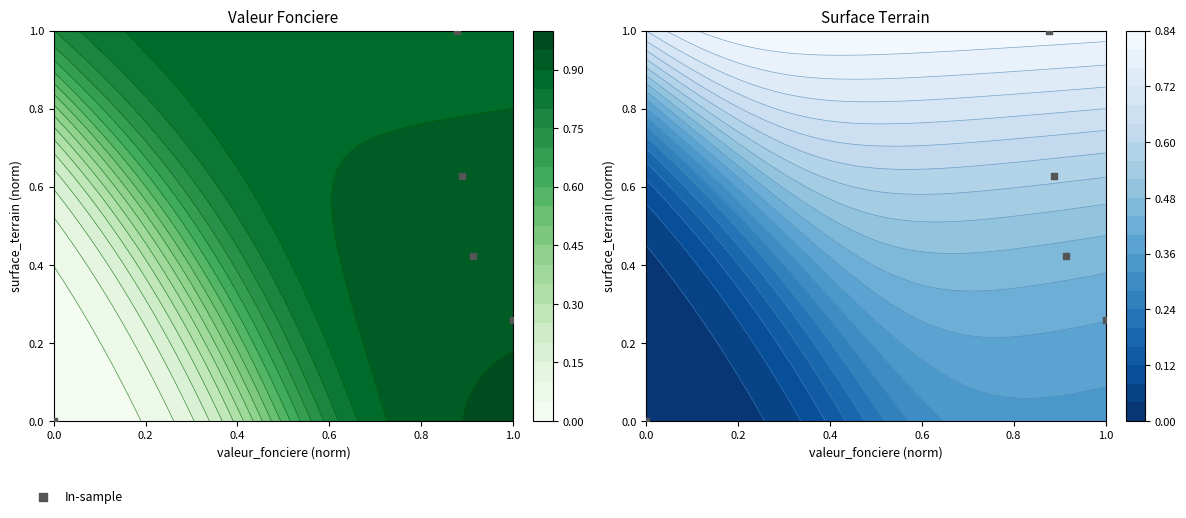

How many values exceed 0?

4